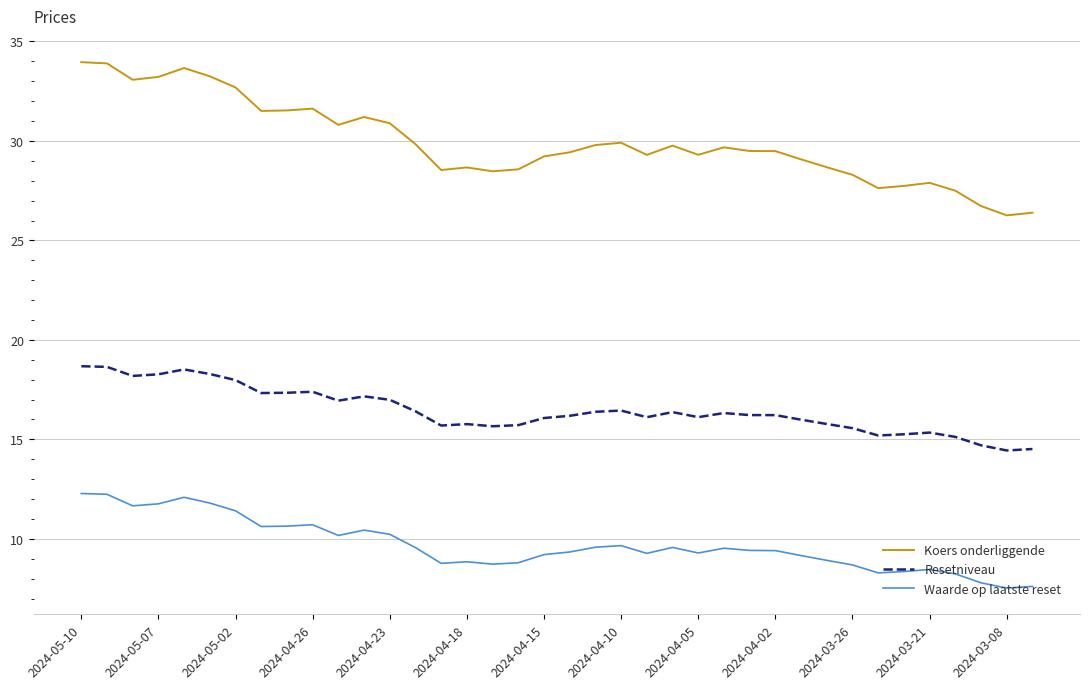

Which series has the largest total across all categories?

Koers onderliggende